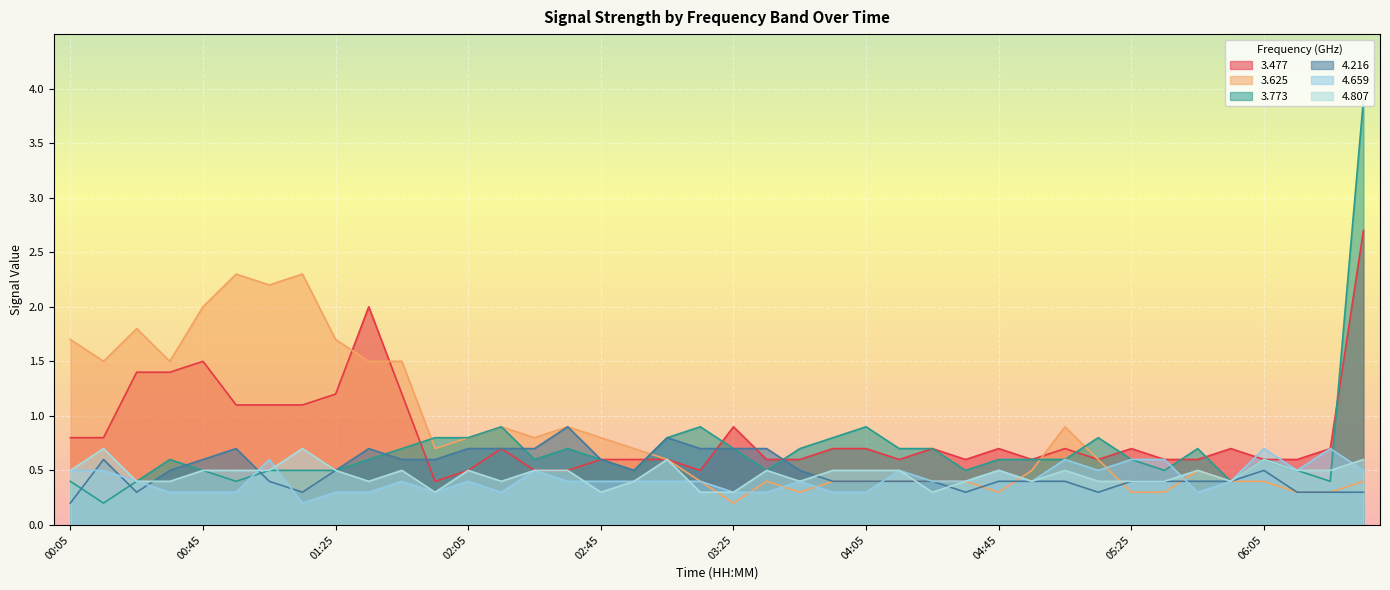

Is it true that   4.807 equals 0.9 at 01:25?

False